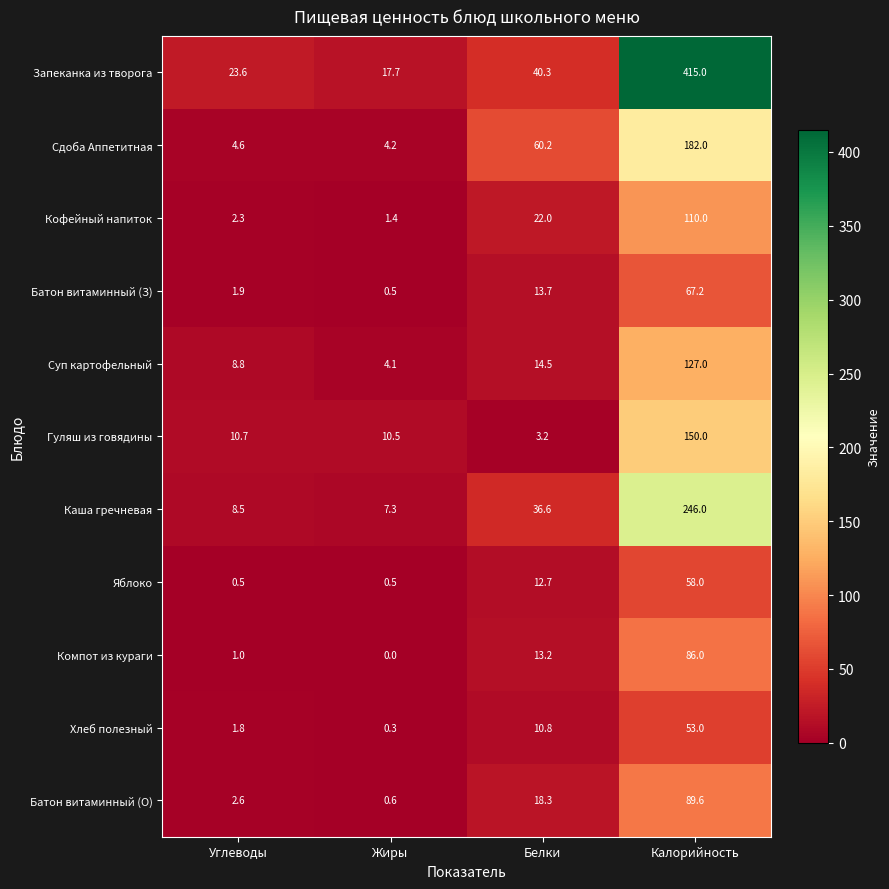

What is the difference between the highest and lowest values at Белки?

57.0